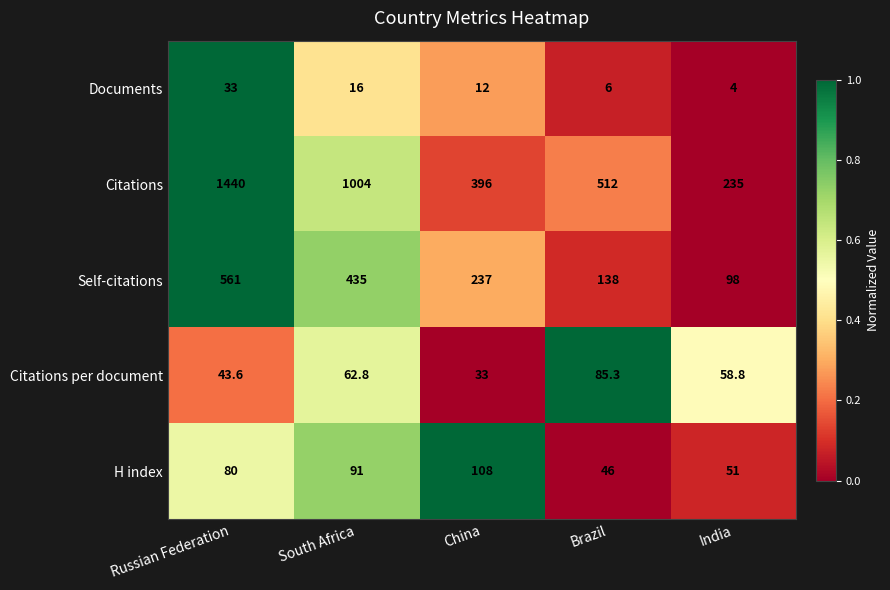

At which category is the sum across all series the highest?

Russian Federation